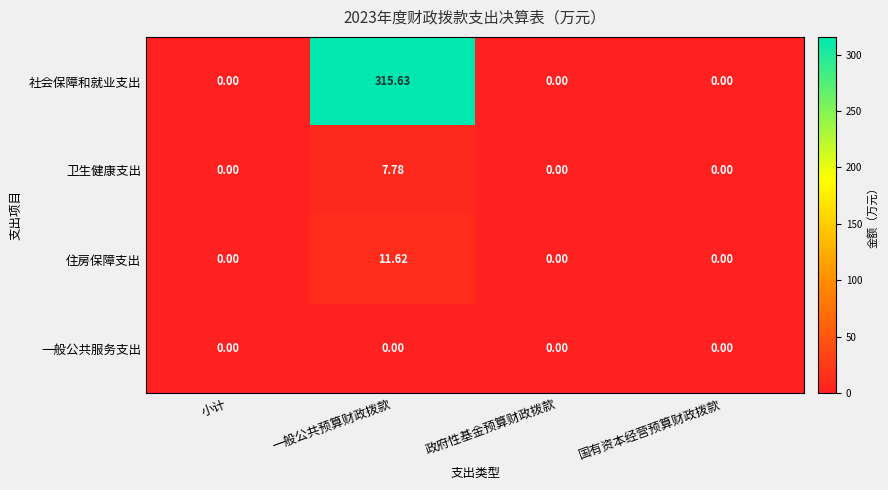

Between 一般公共预算财政拨款 and 政府性基金预算财政拨款, which series saw the biggest shift?

社会保障和就业支出